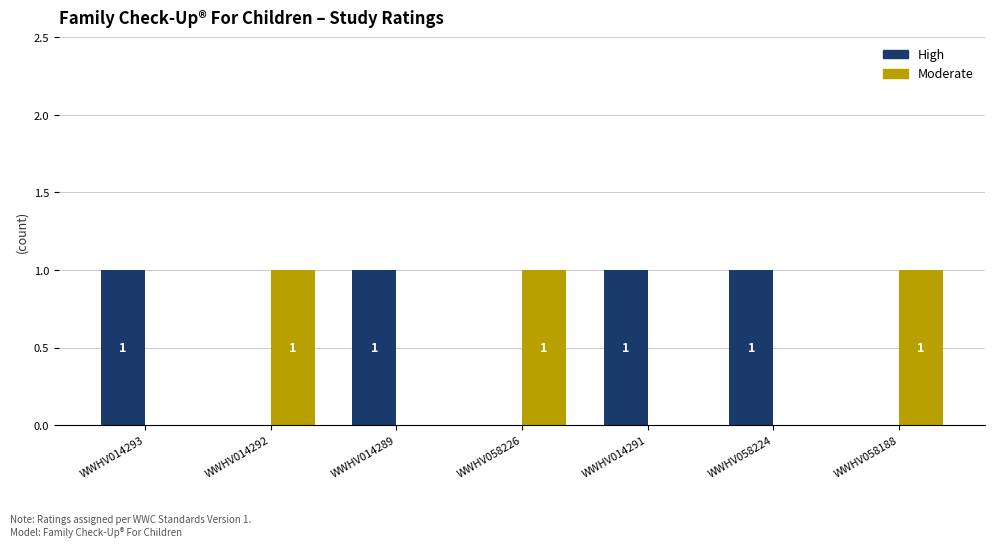

Reading left to right, what are all the values shown in this chart?

High: 1	0	1	0	1	1	0
Moderate: 0	1	0	1	0	0	1